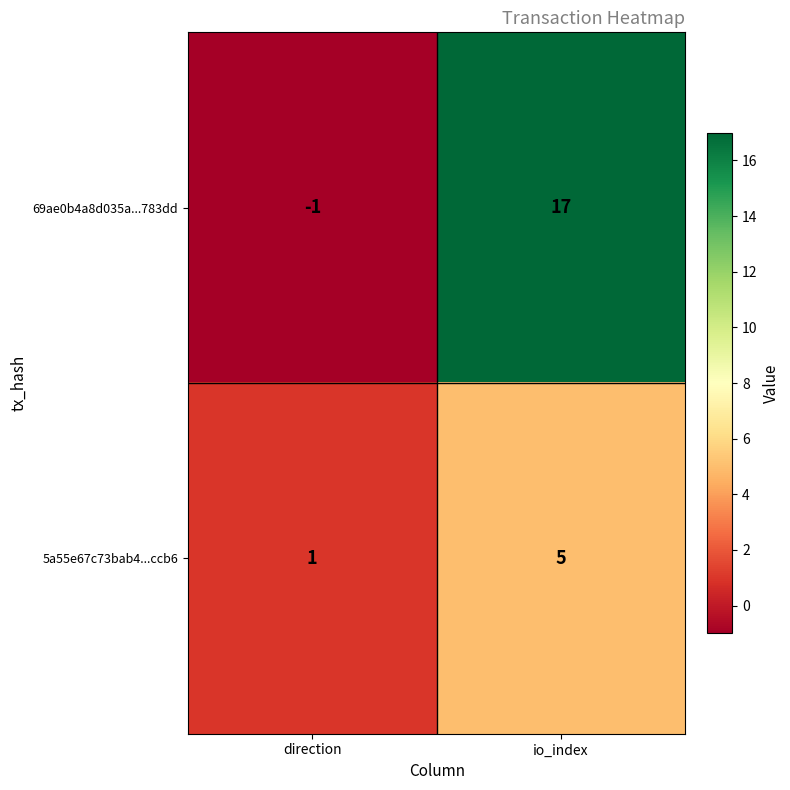

What is the difference between the 69ae0b4a8d035a...783dd values at direction and io_index?

18